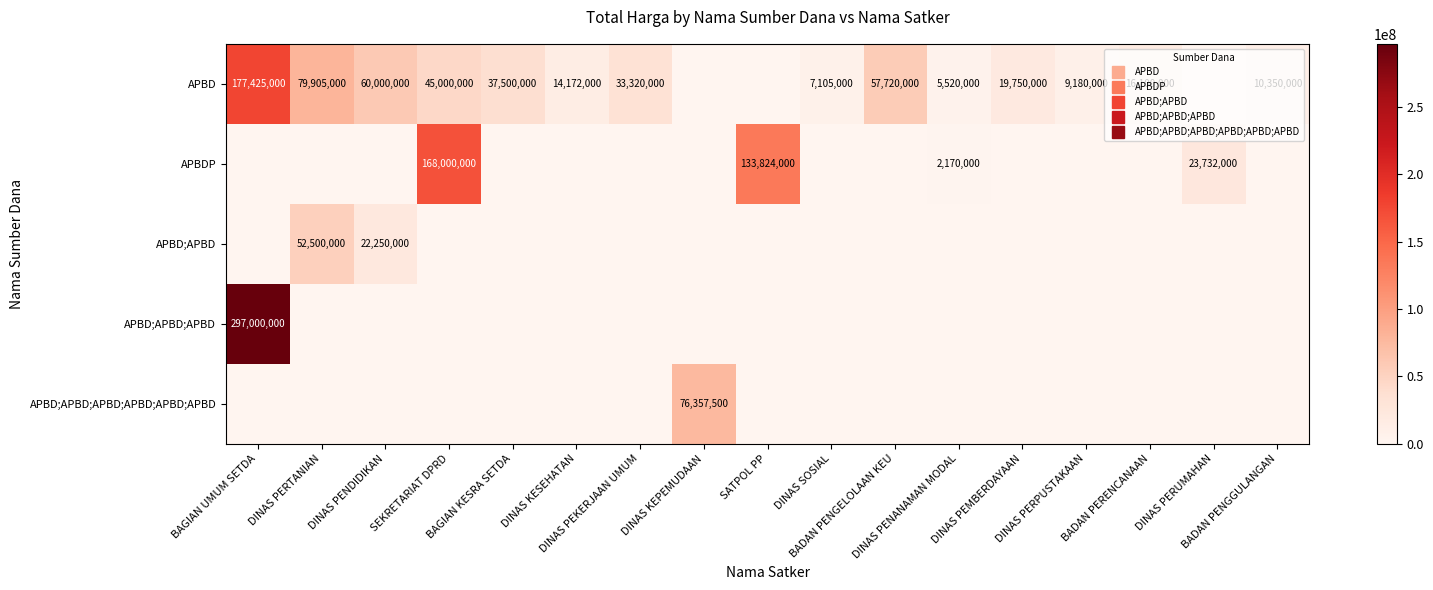

Where is APBDP nearest to the value 84000000?

SATPOL PP